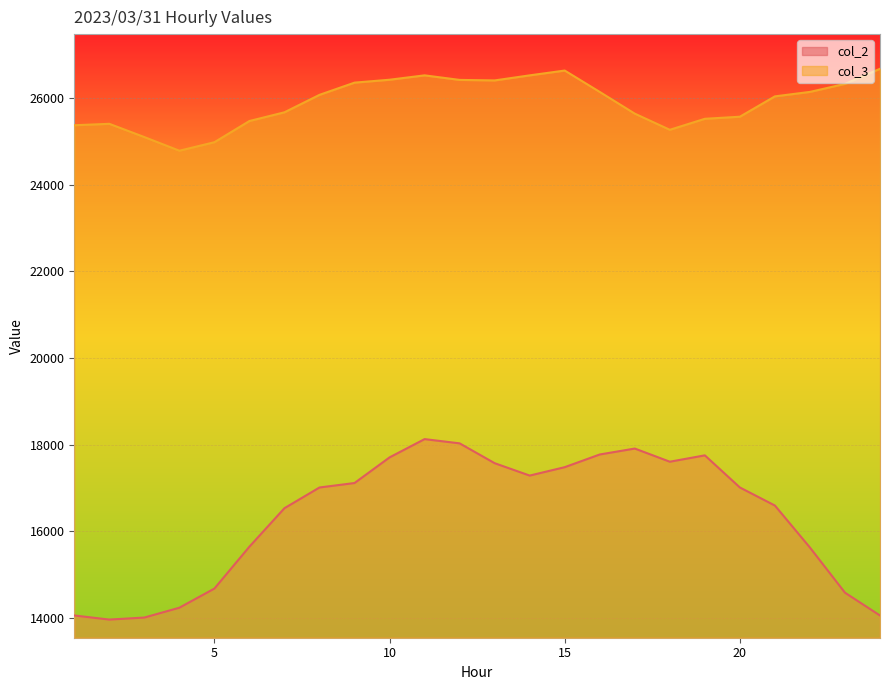

At which category does col_2 reach its first local valley?

2